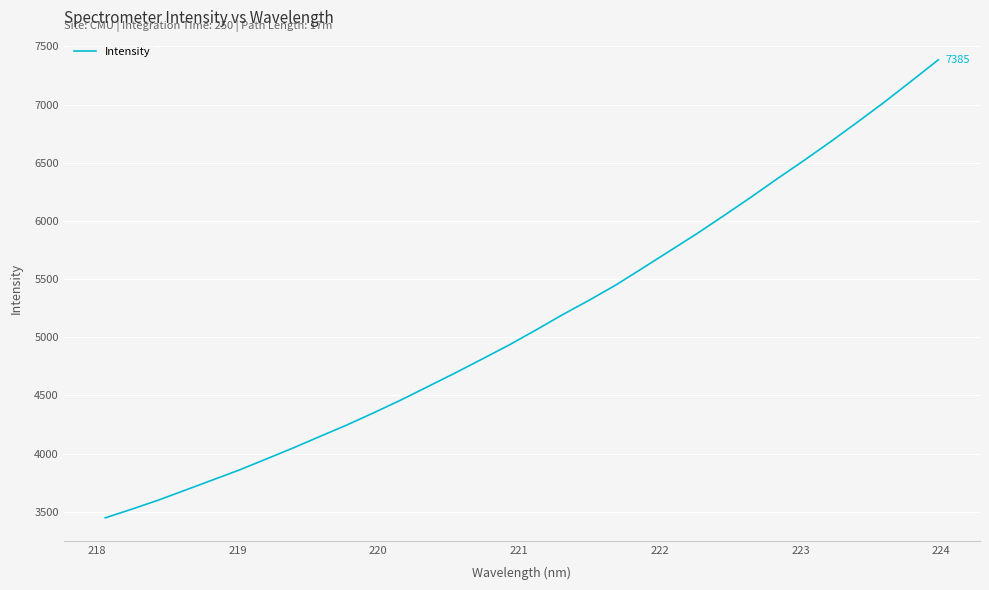

What is the minimum value shown in the chart?

3447.9